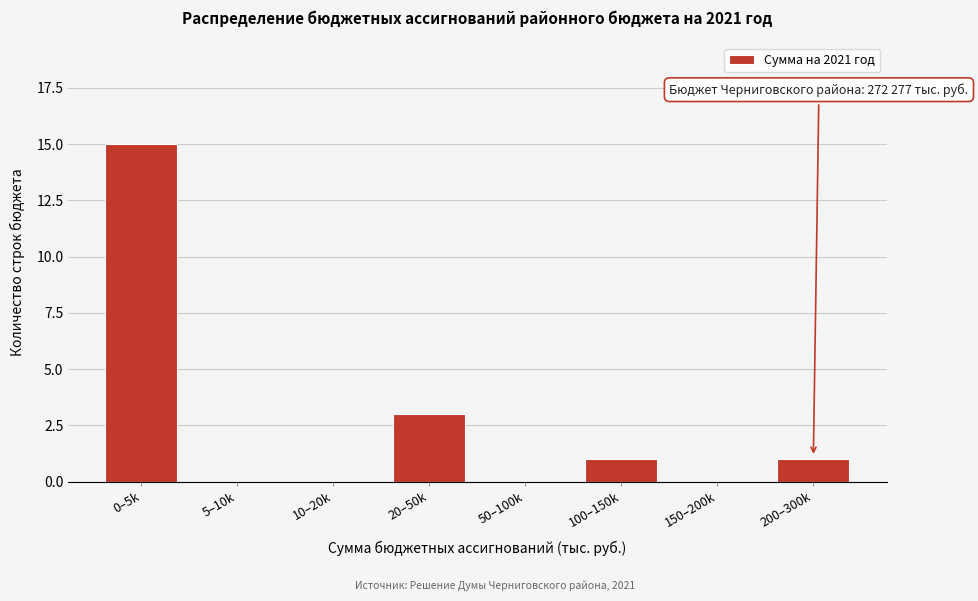

Reading left to right, list all the values displayed in this chart.

0–5k=15	5–10k=0	10–20k=0	20–50k=3	50–100k=0	100–150k=1	150–200k=0	200–300k=1